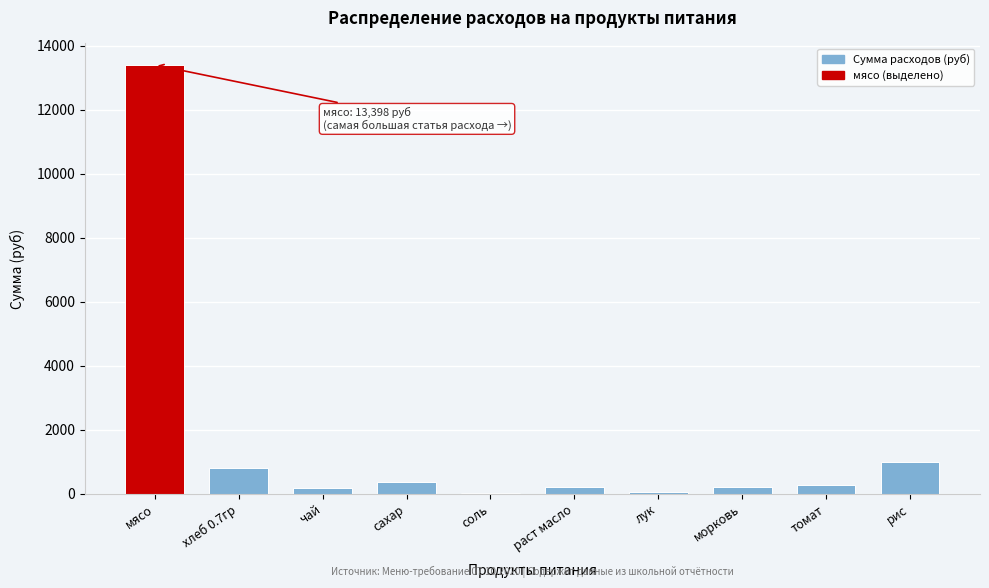

What is the greatest value displayed?

13398.0